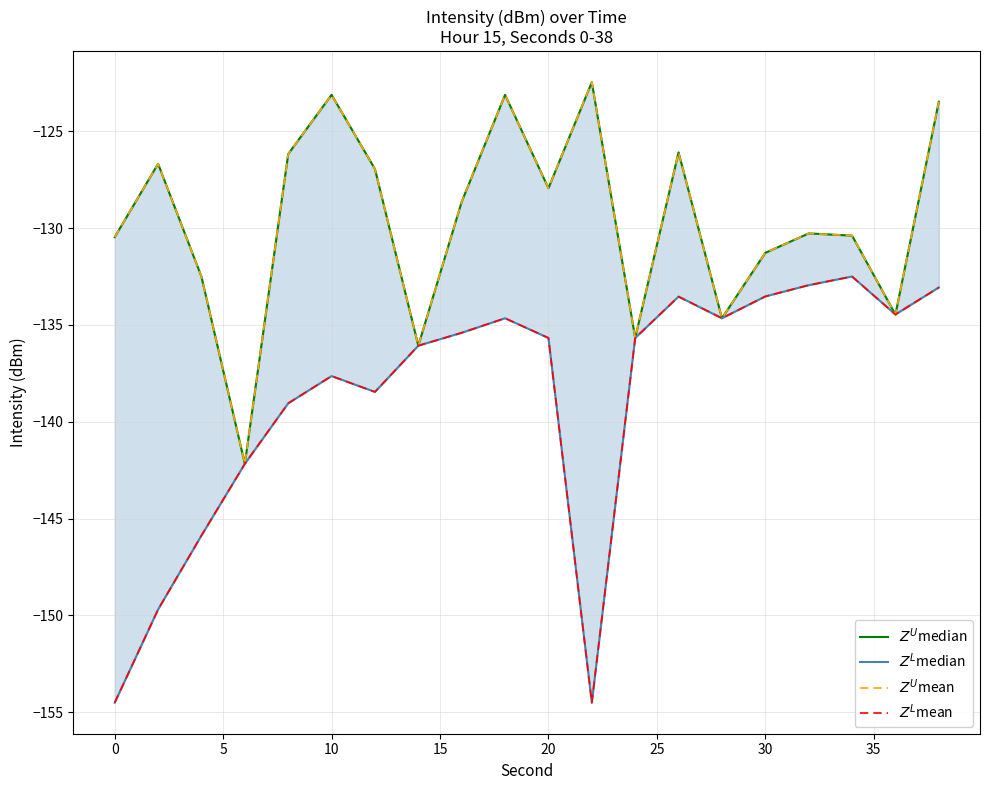

How many categories are shown in the chart?

20